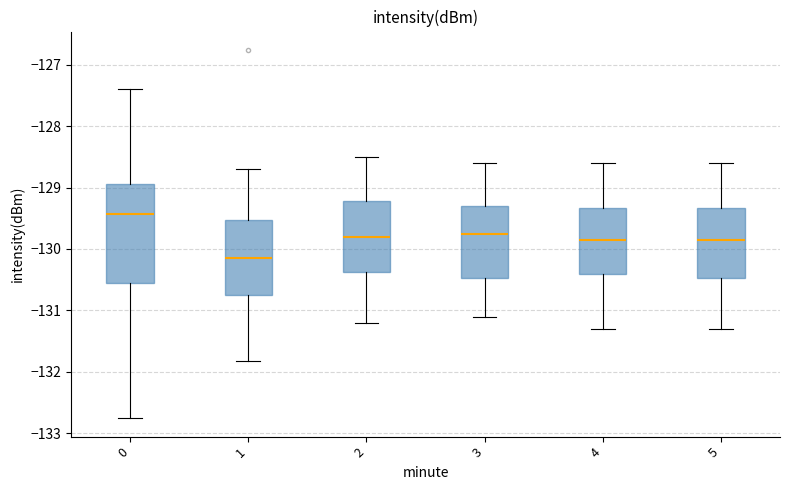

Reading left to right, read every box against the y-axis: the position of its median line, the range the box covers, and the ends of its whiskers. The values are not printed on the chart, so give them approximately, as read against the axis.

0: median -129.4, box -130.5 to -128.9, whiskers -132.8 to -127.4
1: median -130.1, box -130.7 to -129.5, whiskers -131.8 to -128.7
2: median -129.8, box -130.4 to -129.2, whiskers -131.2 to -128.5
3: median -129.7, box -130.5 to -129.3, whiskers -131.1 to -128.6
4: median -129.8, box -130.4 to -129.3, whiskers -131.3 to -128.6
5: median -129.8, box -130.5 to -129.3, whiskers -131.3 to -128.6